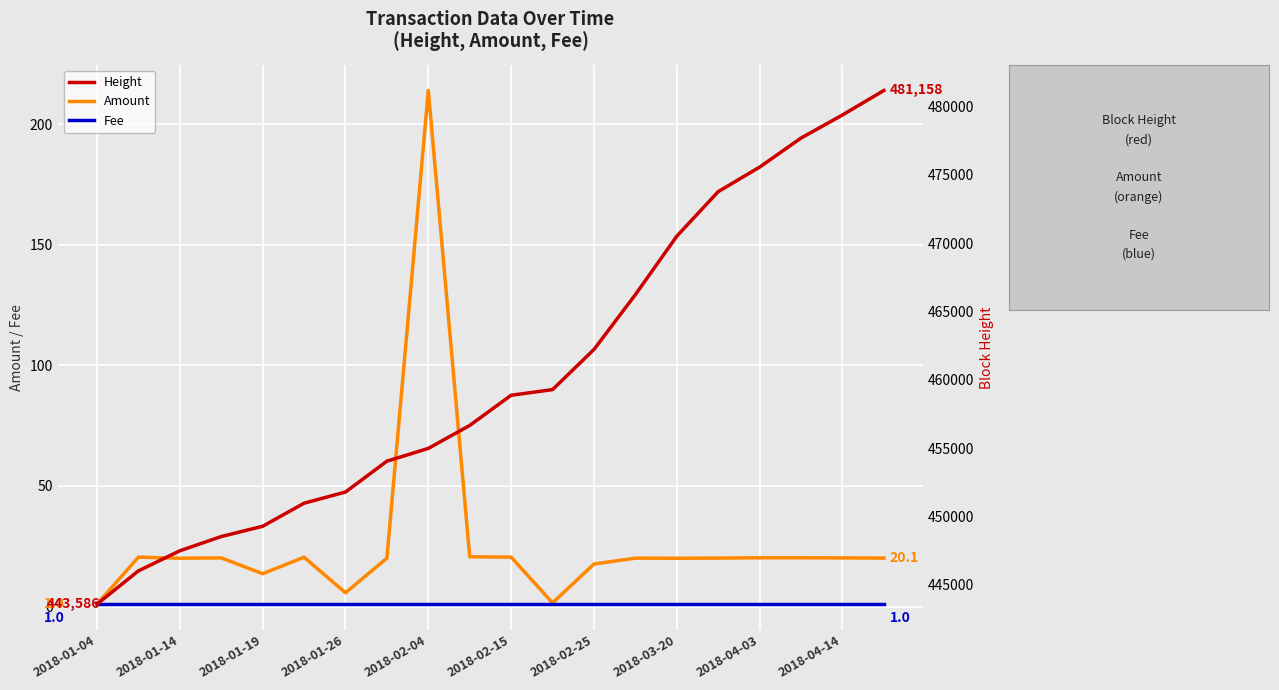

What is the highest value of the Amount series?

214.0